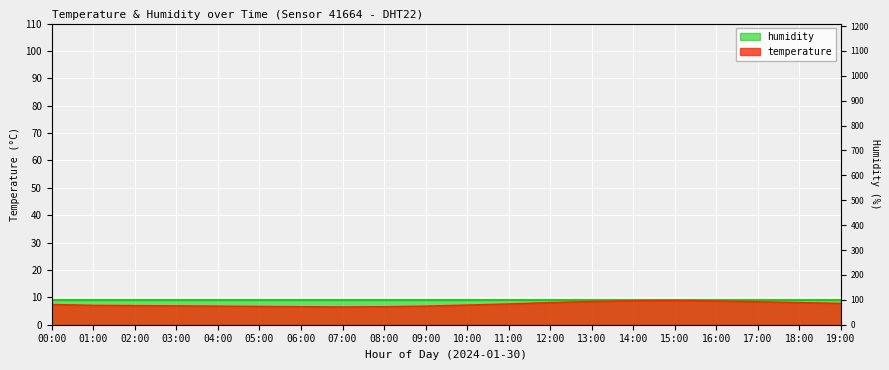

What is the value of the 8th point from the left?

6.5